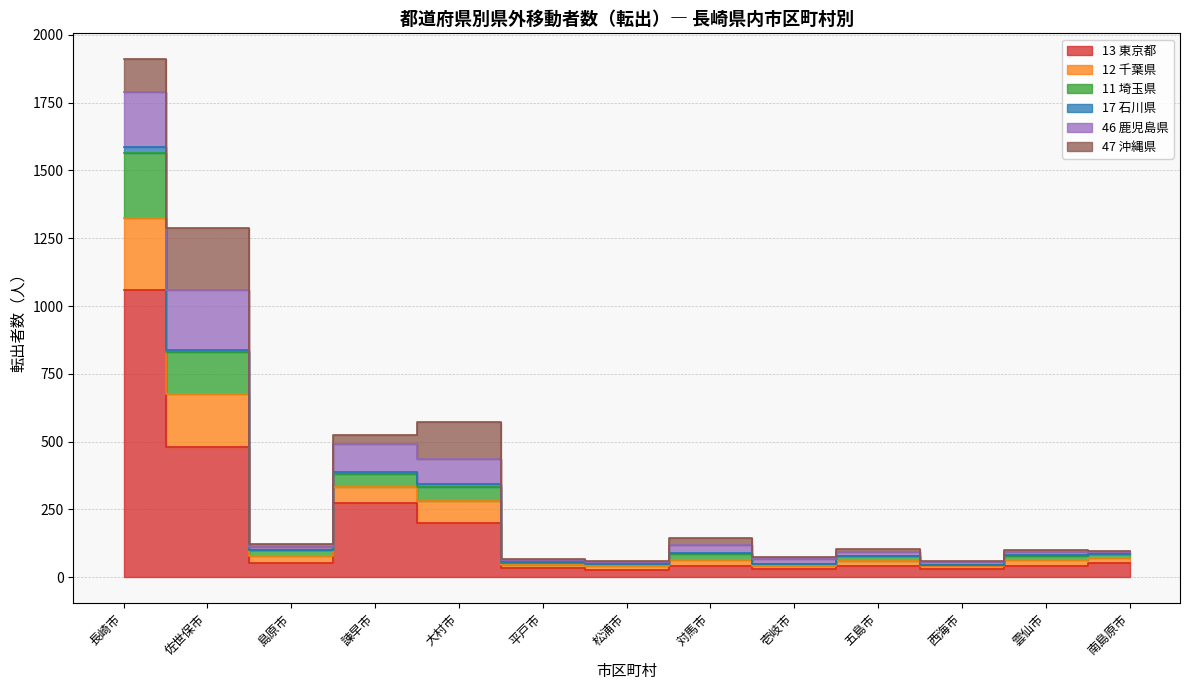

What is the label of the 3rd point from the right?

西海市